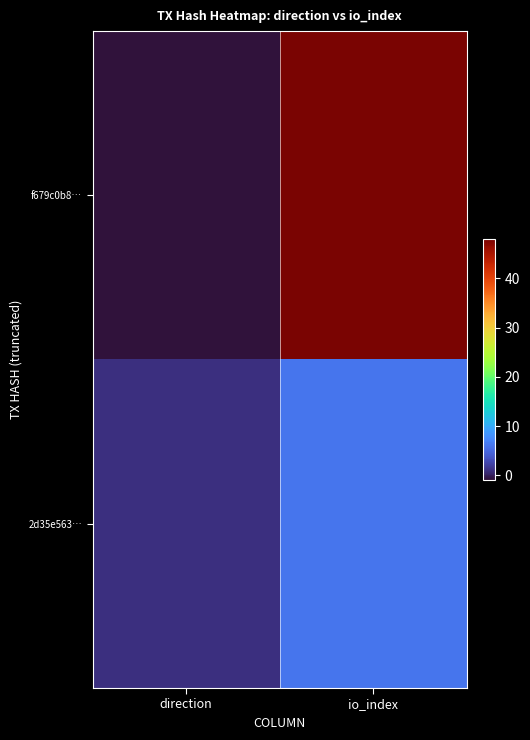

What is the spread (max minus min) of values at io_index?

42